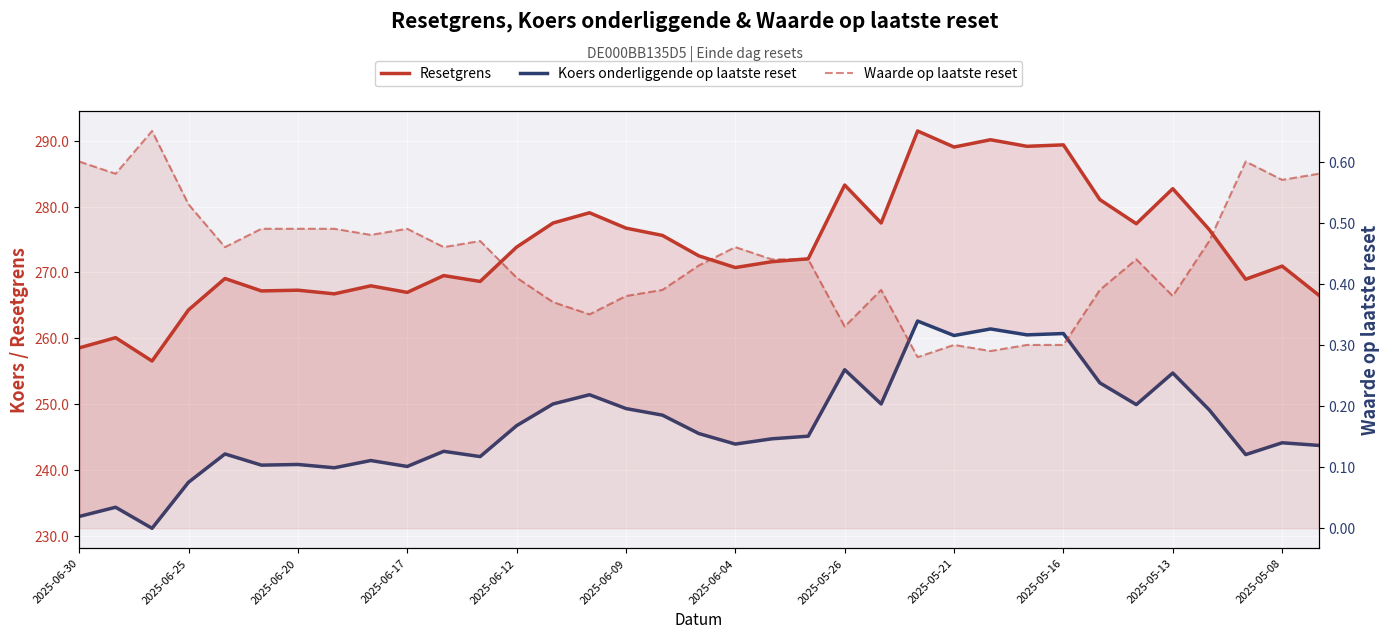

In Resetgrens, how many points are lower than both neighbors (excluding endpoints)?

11